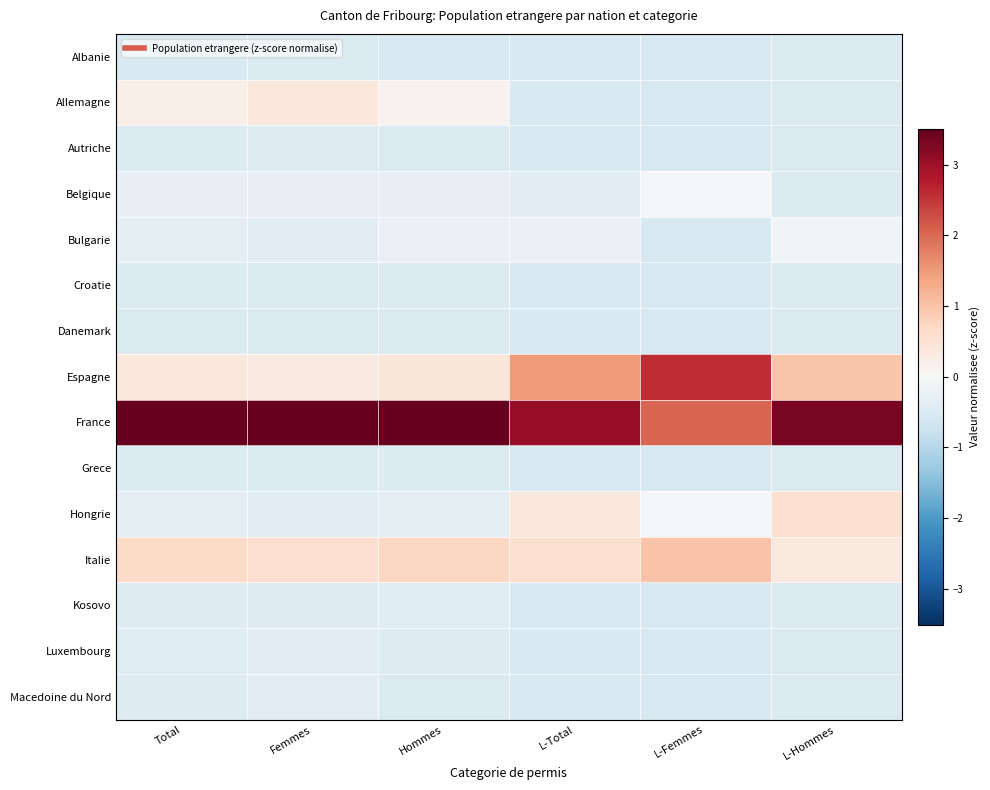

At which category is the sum across all series the highest?

Femmes